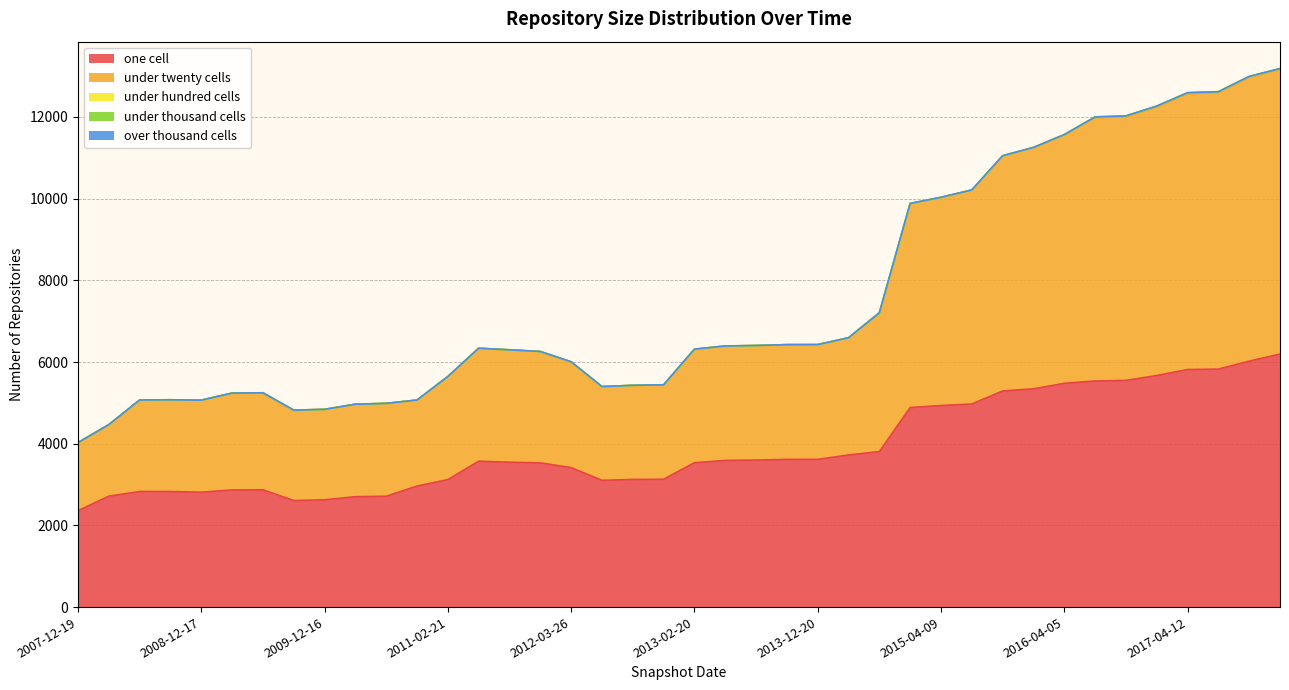

What are all the series names shown in the legend?

one_cell, under_twenty_cells, under_hundred_cells, under_thousand_cells, over_thousand_cells